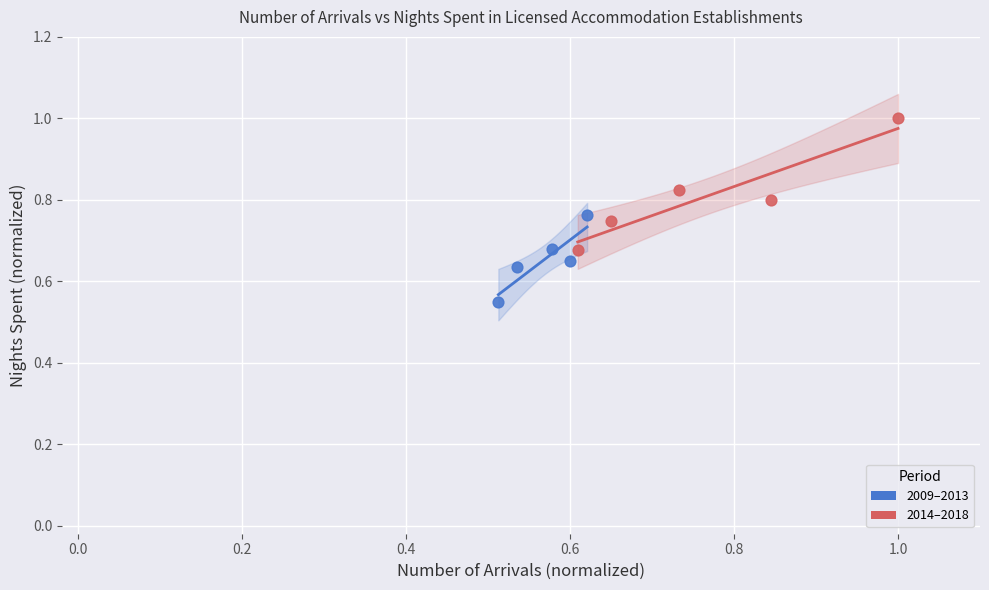

Which series has the widest spread of Y values?

2014–2018